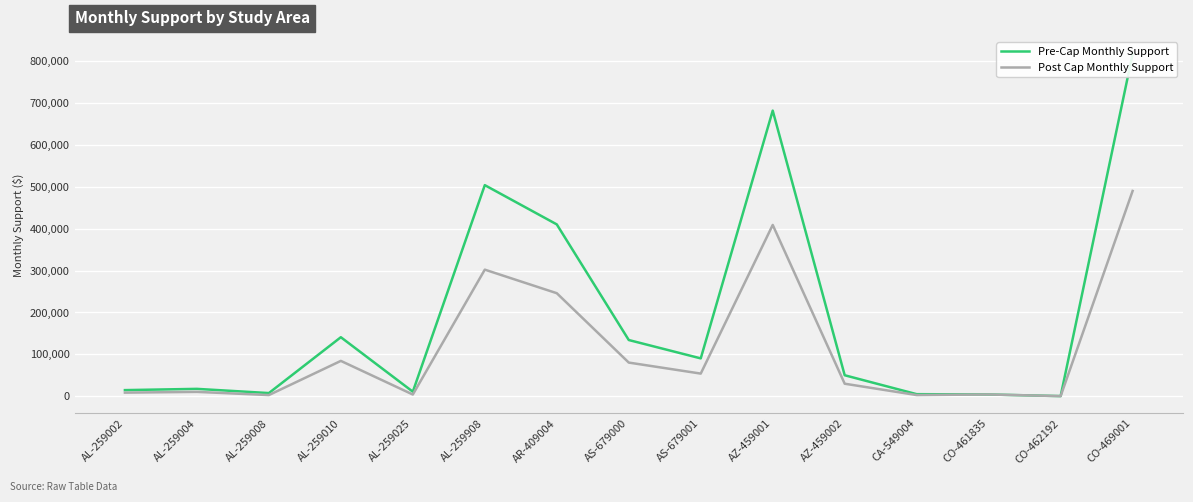

How many data points does each series have?

15